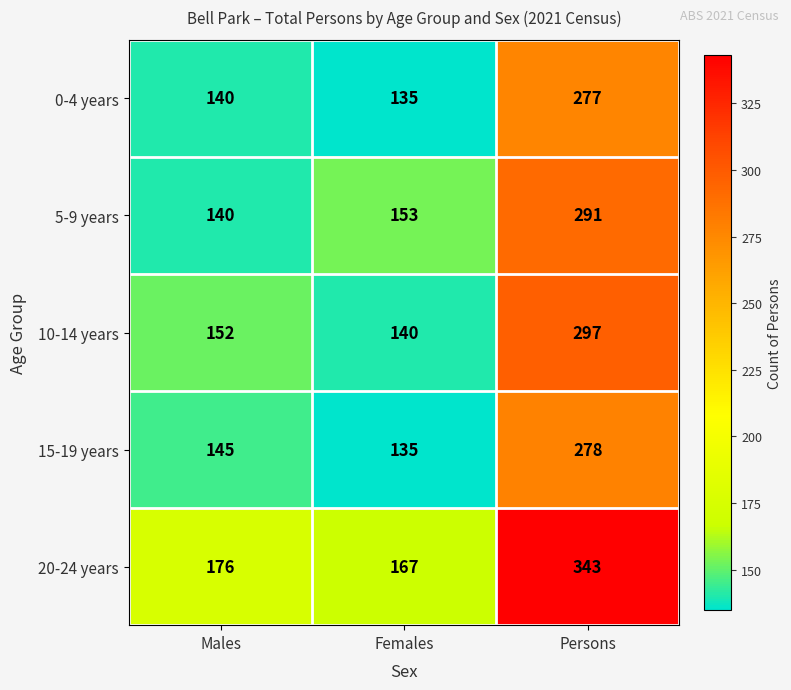

Which category has the highest value in the 10-14 years series?

Persons